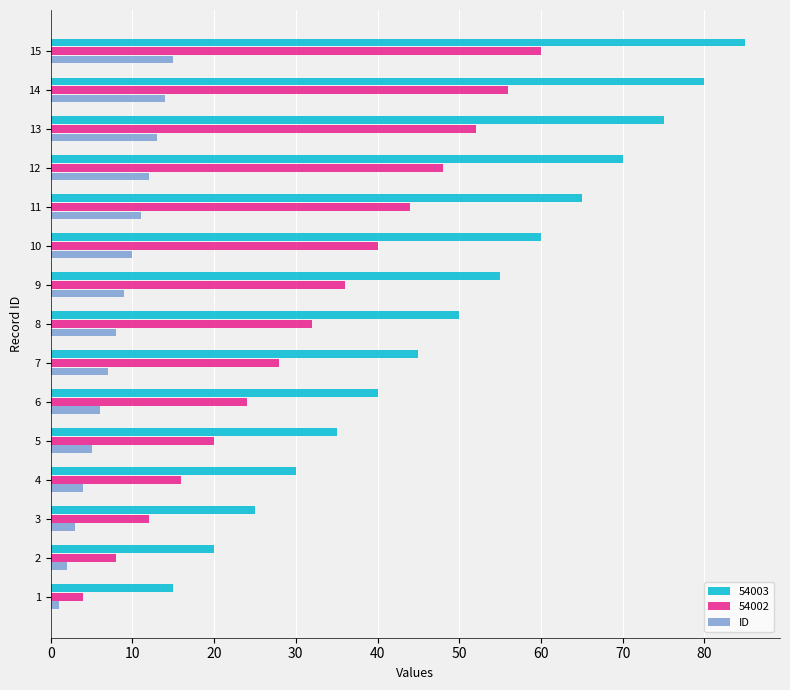

What is the sum of all 54003 values?

750